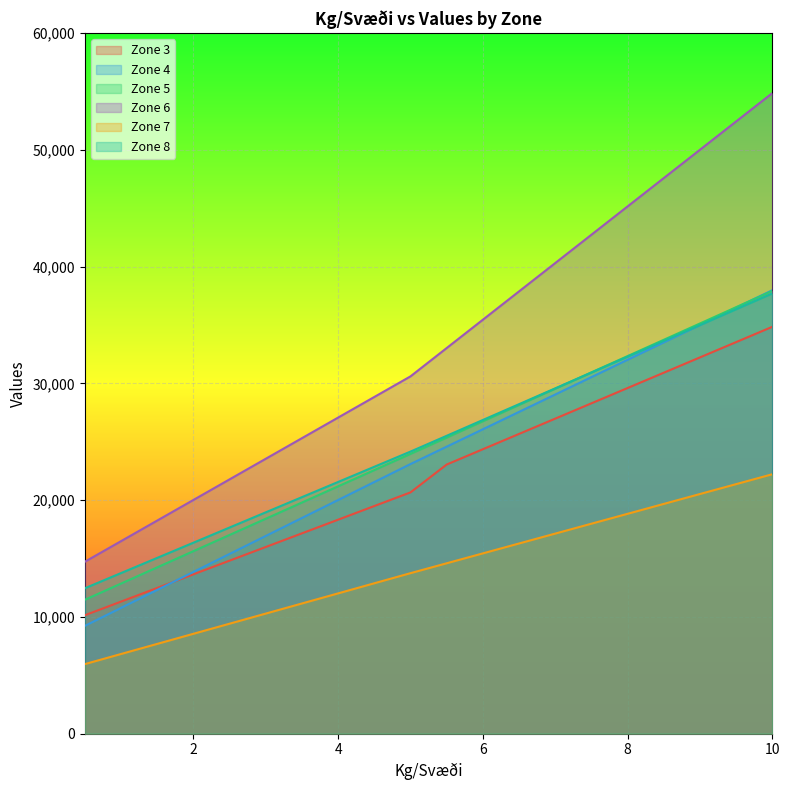

What is the difference between the maximum and second lowest values in the Zone 4 series?

27202.3